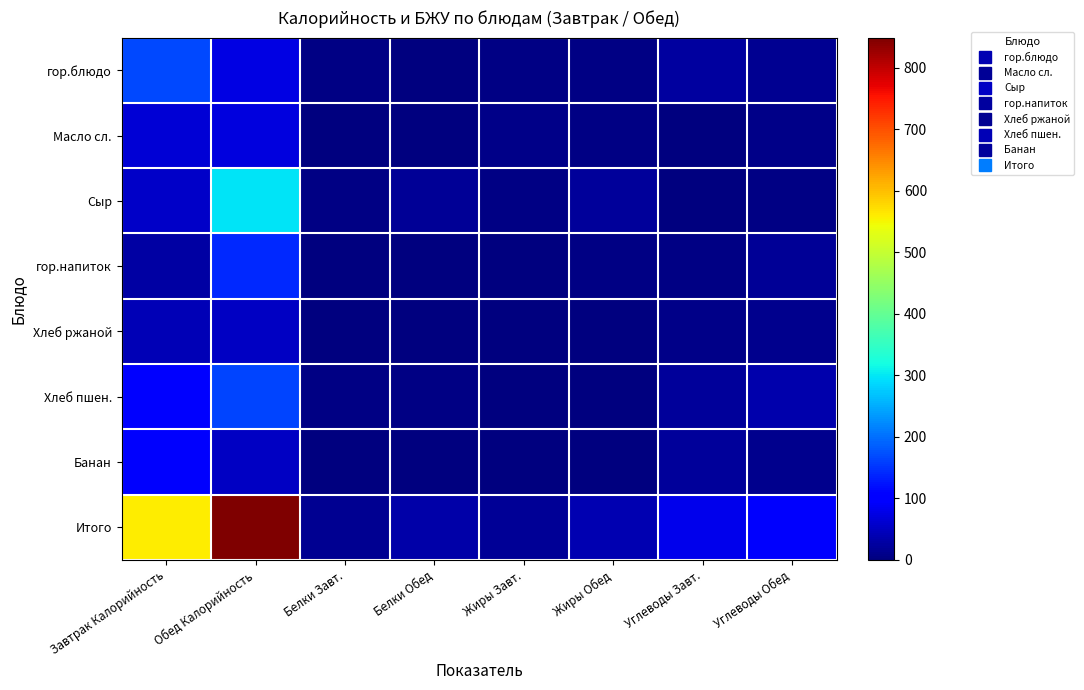

Reading right to left, list all the values displayed in this chart.

гор.блюдо: Углеводы Обед=14.3	Углеводы Завт.=24.0	Жиры Обед=6.1	Жиры Завт.=5.9	Белки Обед=0.5	Белки Завт.=5.0	Обед Калорийность=74.3	Завтрак Калорийность=168.9
Масло сл.: Углеводы Обед=8.1	Углеводы Завт.=0.1	Жиры Обед=3.7	Жиры Завт.=7.3	Белки Обед=1.4	Белки Завт.=1.0	Обед Калорийность=71.2	Завтрак Калорийность=66.0
Сыр: Углеводы Обед=5.5	Углеводы Завт.=0.0	Жиры Обед=22.5	Жиры Завт.=4.4	Белки Обед=19.0	Белки Завт.=3.5	Обед Калорийность=295.6	Завтрак Калорийность=53.7
гор.напиток: Углеводы Обед=19.8	Углеводы Завт.=4.0	Жиры Обед=5.3	Жиры Завт.=0.6	Белки Обед=3.1	Белки Завт.=0.2	Обед Калорийность=139.4	Завтрак Калорийность=26.8
Хлеб ржаной: Углеводы Обед=12.9	Углеводы Завт.=8.4	Жиры Обед=0.0	Жиры Завт.=0.3	Белки Обед=0.2	Белки Завт.=1.7	Обед Калорийность=52.9	Завтрак Калорийность=42.7
Хлеб пшен.: Углеводы Обед=34.4	Углеводы Завт.=22.1	Жиры Обед=0.6	Жиры Завт.=0.4	Белки Обед=5.3	Белки Завт.=3.4	Обед Калорийность=164.1	Завтрак Калорийность=105.5
Банан: Углеводы Обед=10.0	Углеводы Завт.=21.0	Жиры Обед=0.4	Жиры Завт.=0.5	Белки Обед=2.0	Белки Завт.=1.5	Обед Калорийность=51.2	Завтрак Калорийность=94.5
Итого: Углеводы Обед=95.0	Углеводы Завт.=82.0	Жиры Обед=38.1	Жиры Завт.=18.8	Белки Обед=31.5	Белки Завт.=15.4	Обед Калорийность=848.7	Завтрак Калорийность=558.2